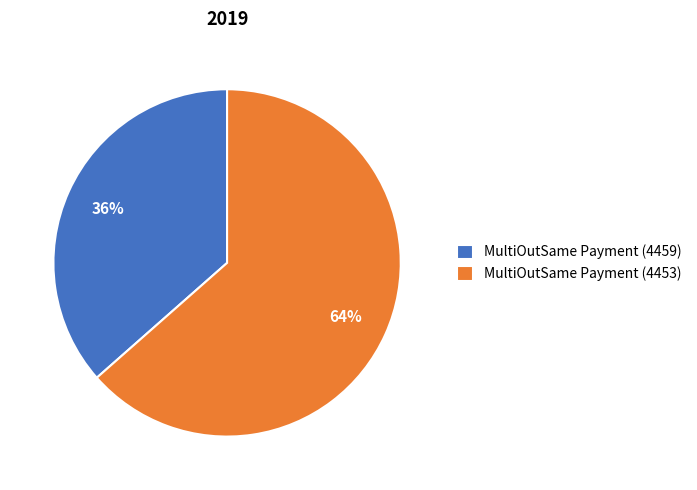

To the nearest percent, what portion does MultiOutSame Payment (4459) represent?

36%